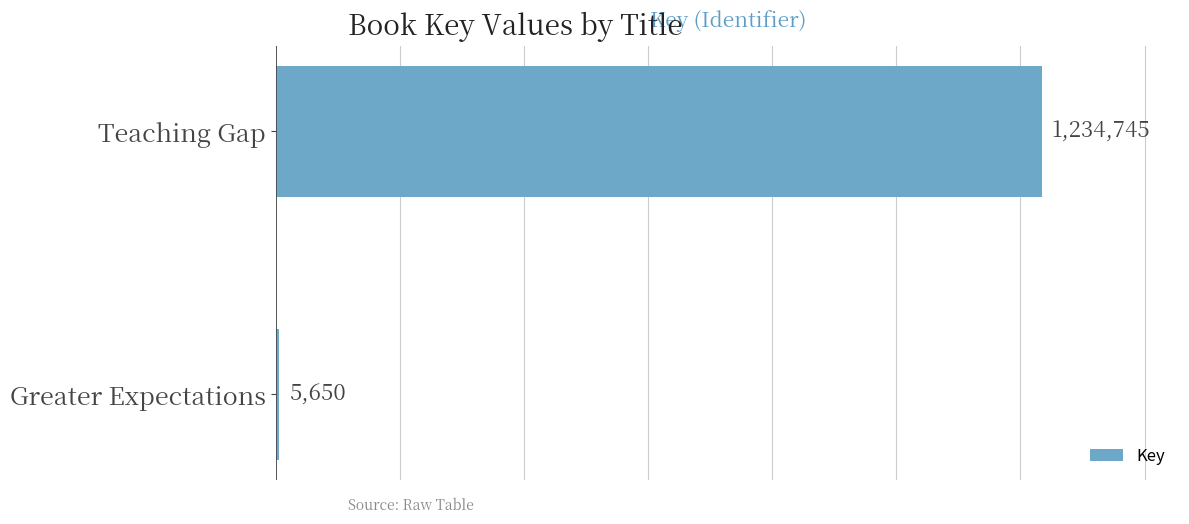

How many values are between 5650 and 1234745?

2